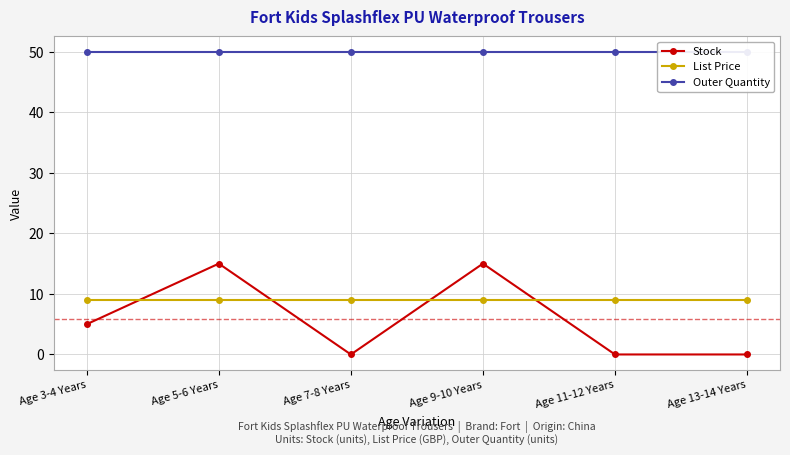

True or false: List Price and Outer Quantity intersect in this chart.

False